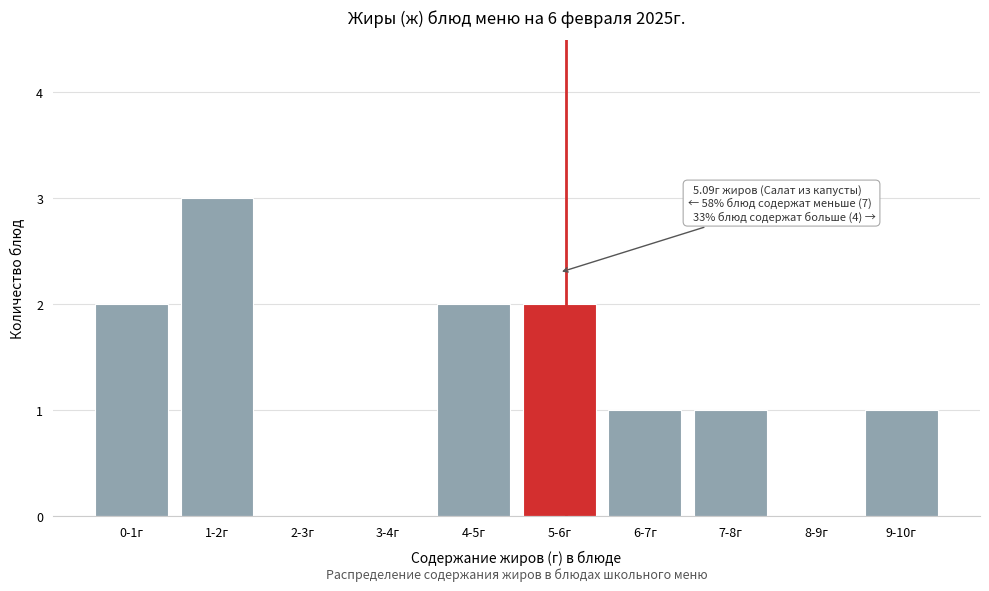

Reading left to right, list all the values displayed in this chart.

0-1г=2	1-2г=3	2-3г=0	3-4г=0	4-5г=2	5-6г=2	6-7г=1	7-8г=1	8-9г=0	9-10г=1